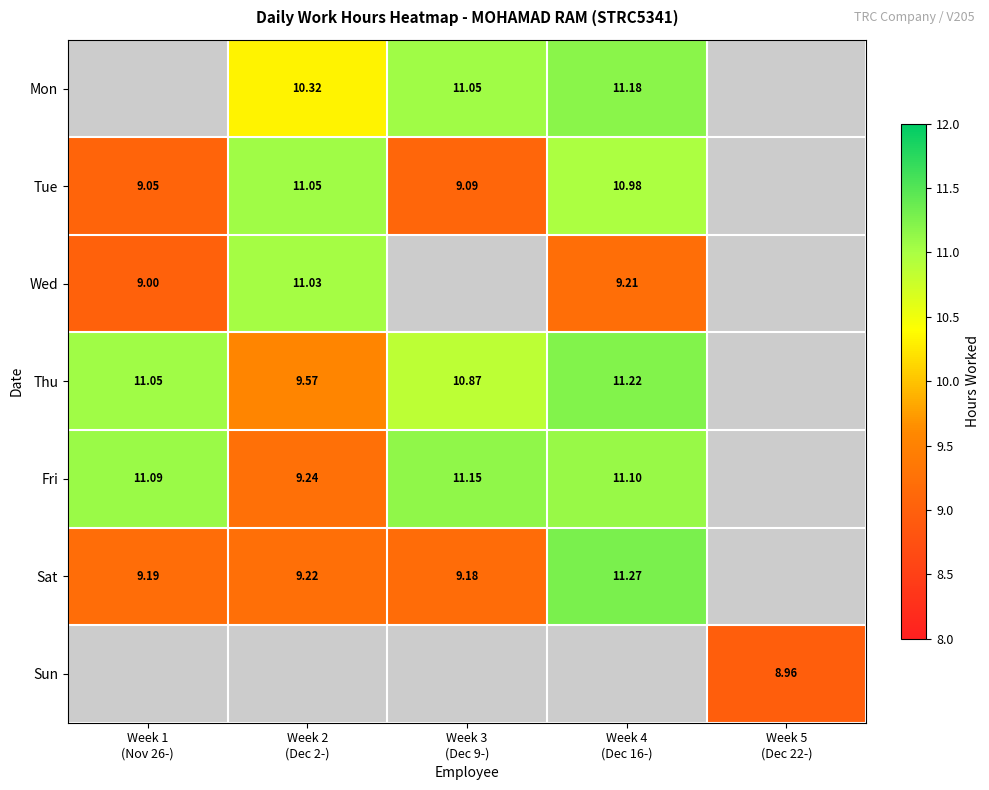

The Fri series shows 6.1 at Week 4 (Dec 16-). True or false?

False